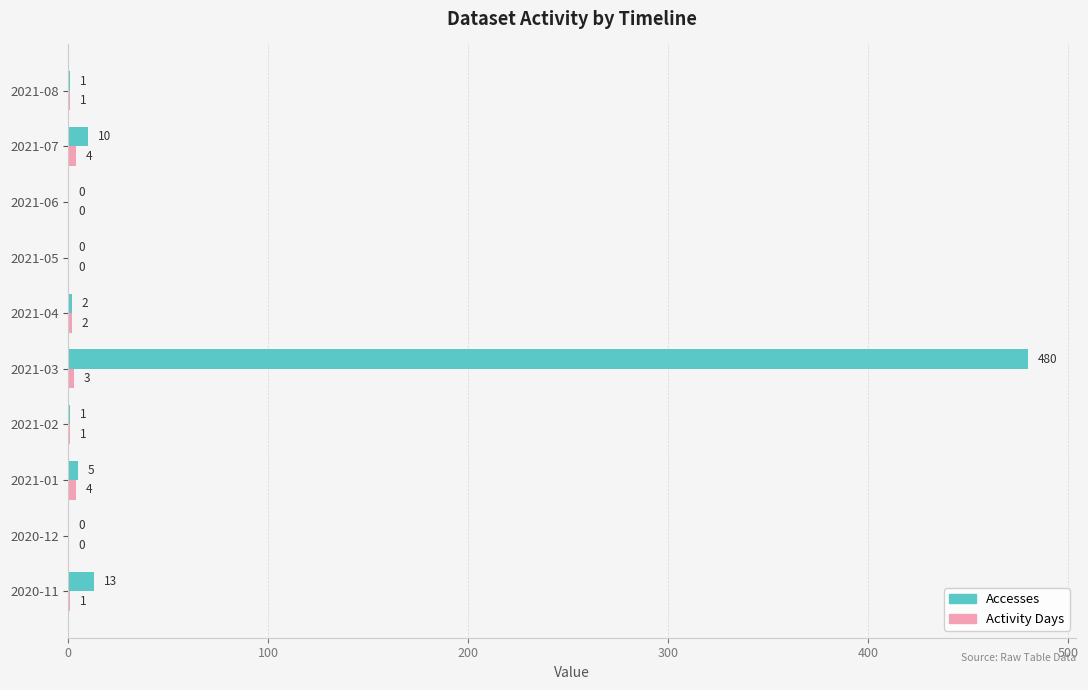

What value does the Accesses series have at 2021-07?

10